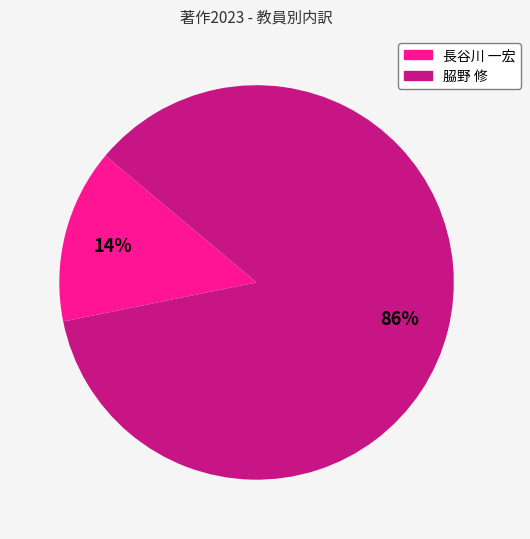

Does any single category account for the majority?

Yes